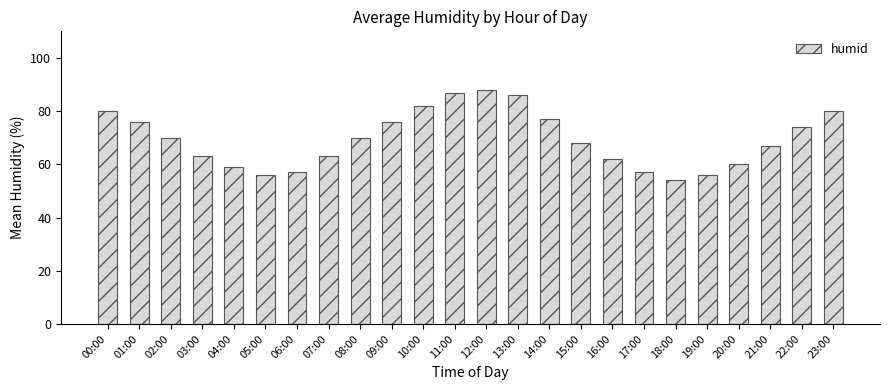

What is the change in value from 18:00 to 22:00?

+20